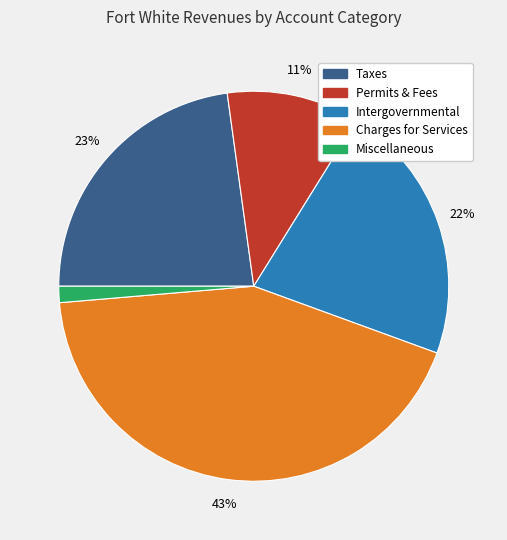

To the nearest percent, what is the difference between the largest and smallest slice percentages?

42%